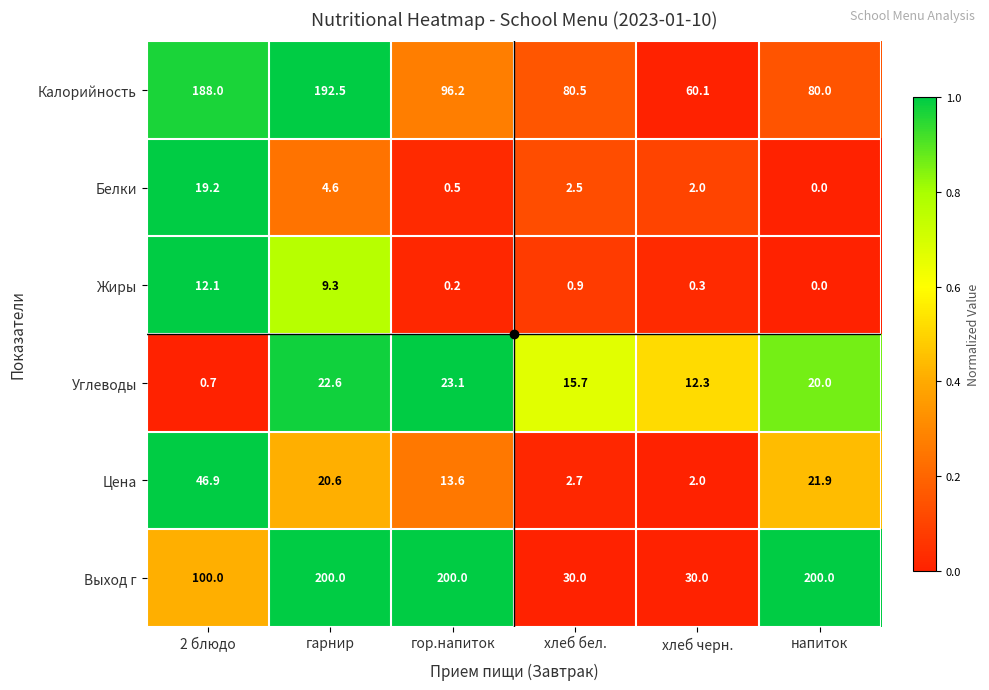

Which label corresponds to the smallest value in the chart?

напиток